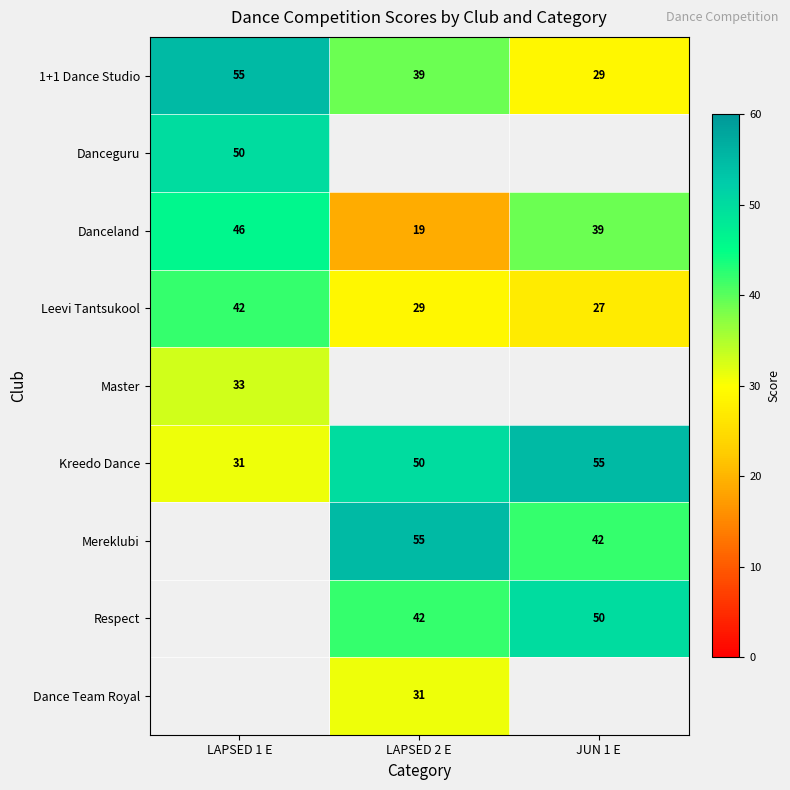

What is the minimum value shown in the chart?

19.0